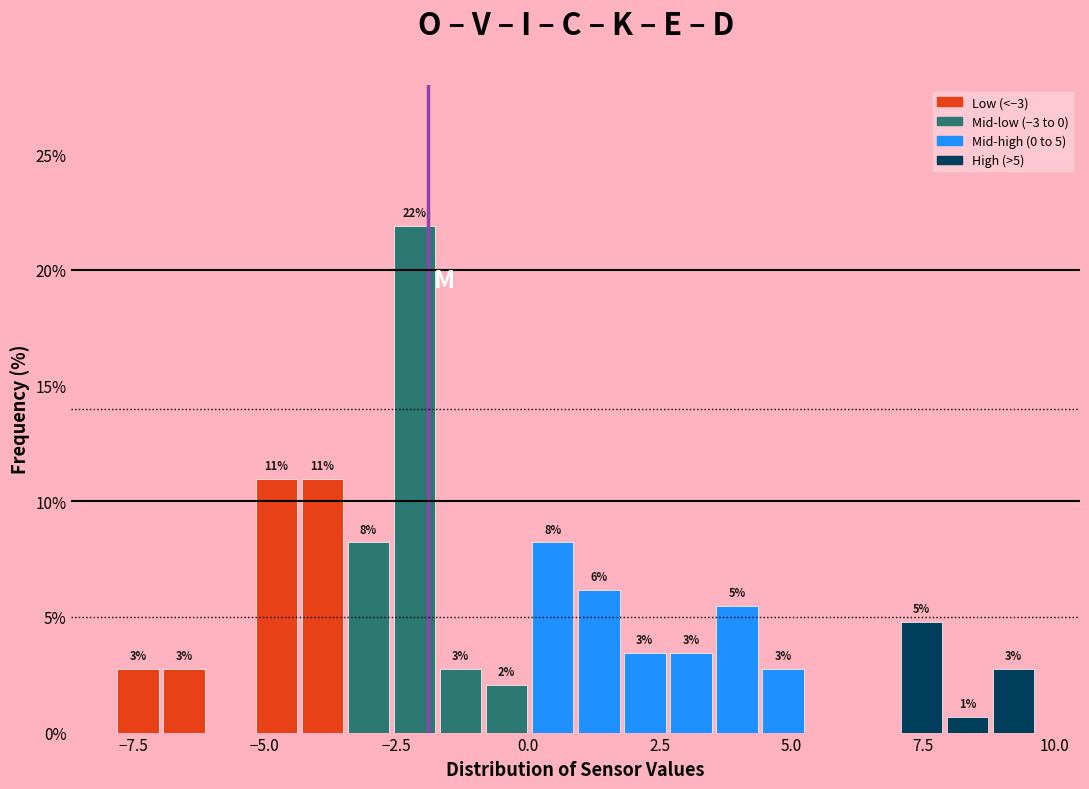

Read against the x-axis, roughly where is the centre of the tallest bar?

-2.0